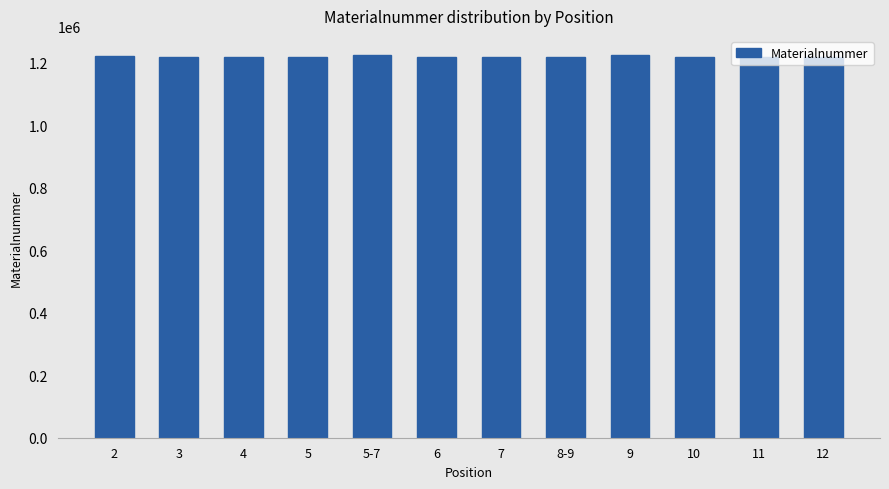

What is the maximum value shown in the chart?

1225412